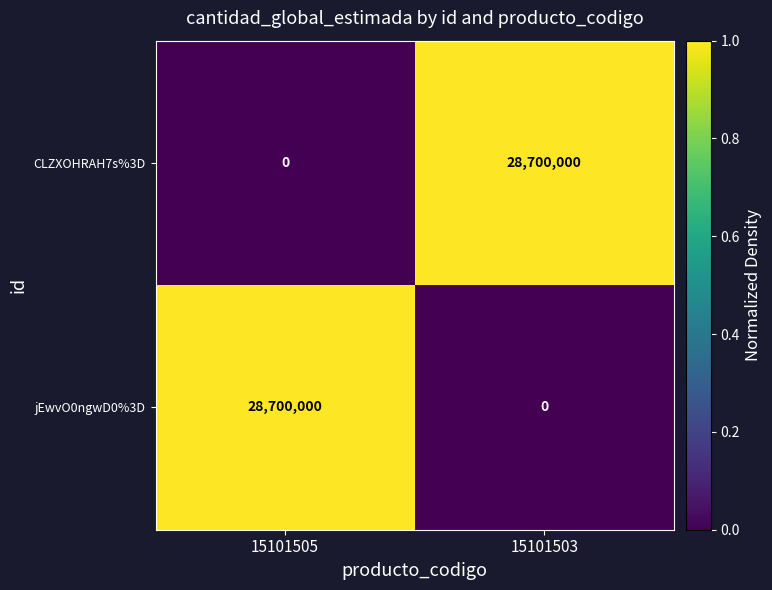

The CLZXOHRAH7s%3D series shows 28700000 at 15101503. True or false?

True